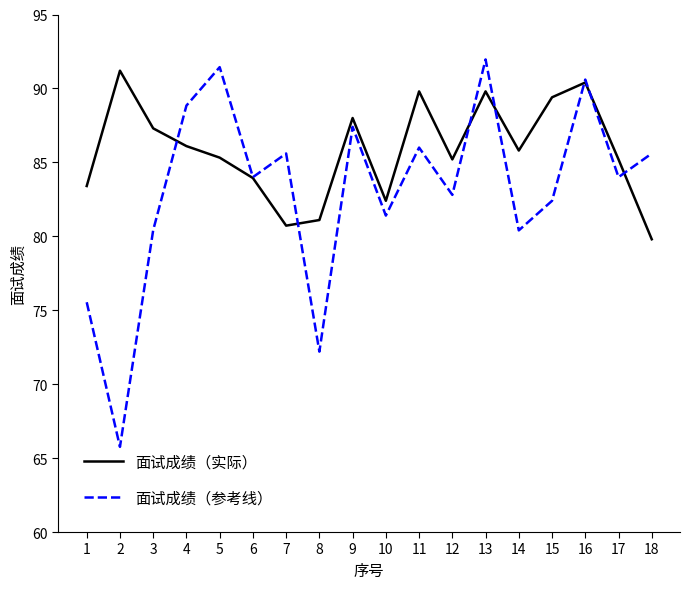

What is the maximum value for 面试成绩（实际）?

91.2